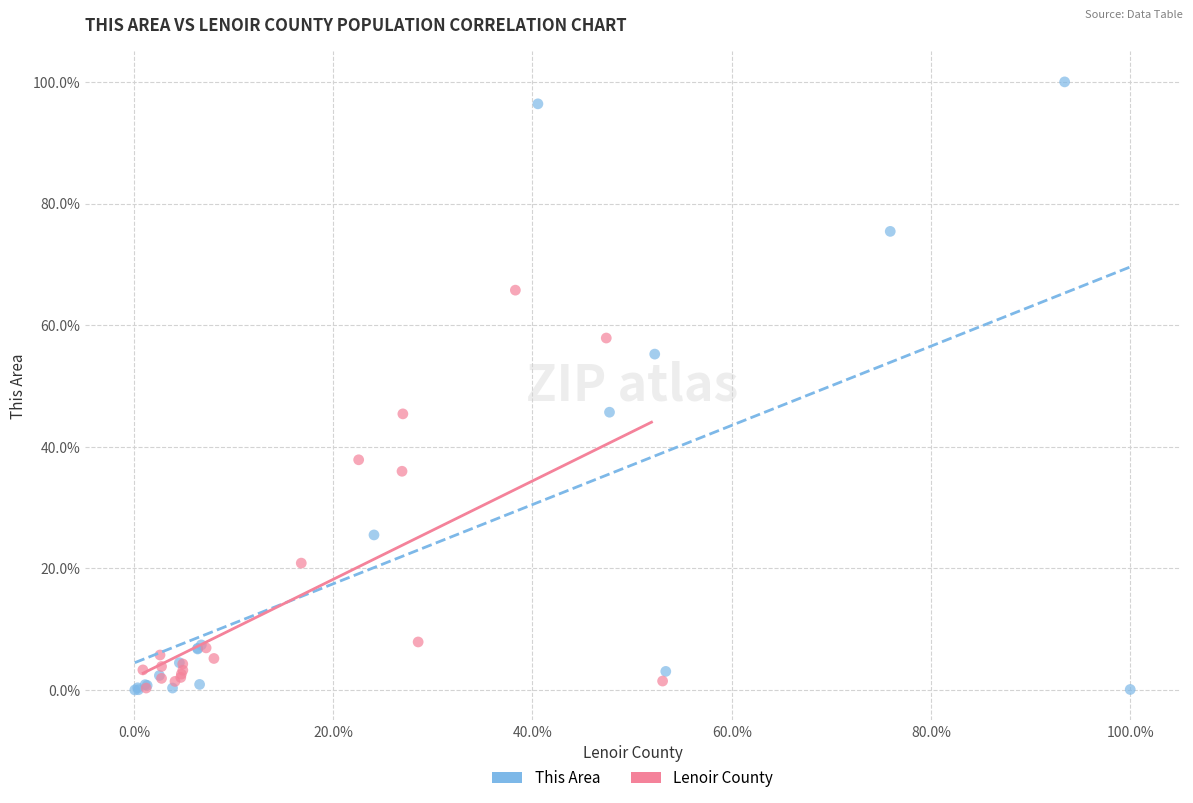

Which series contains the highest Y value?

This Area